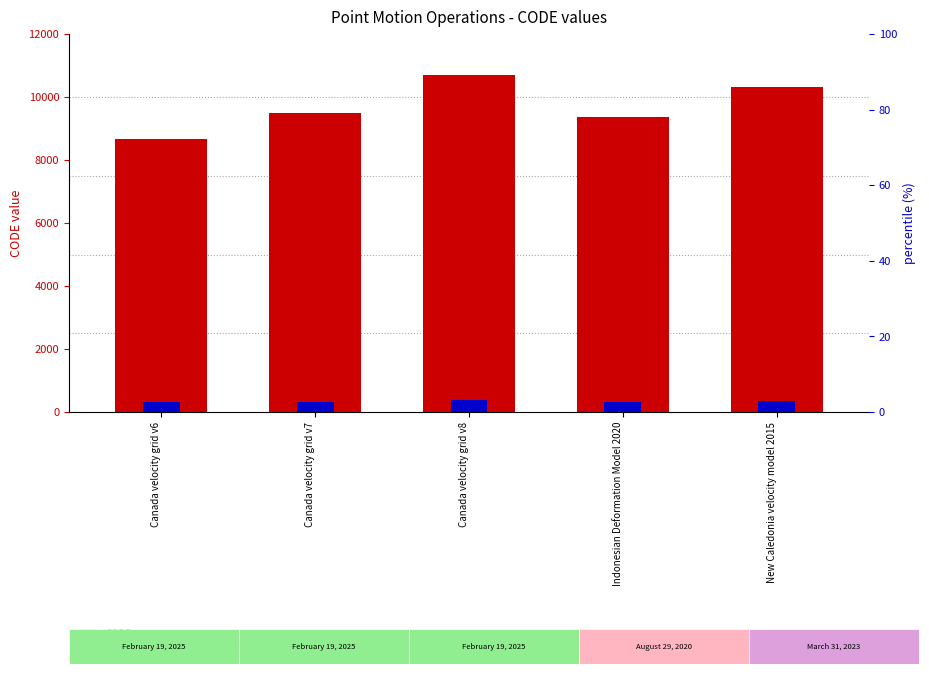

What is the difference between the CODE values at Canada velocity grid v8 and Indonesian Deformation Model 2020?

1332.0